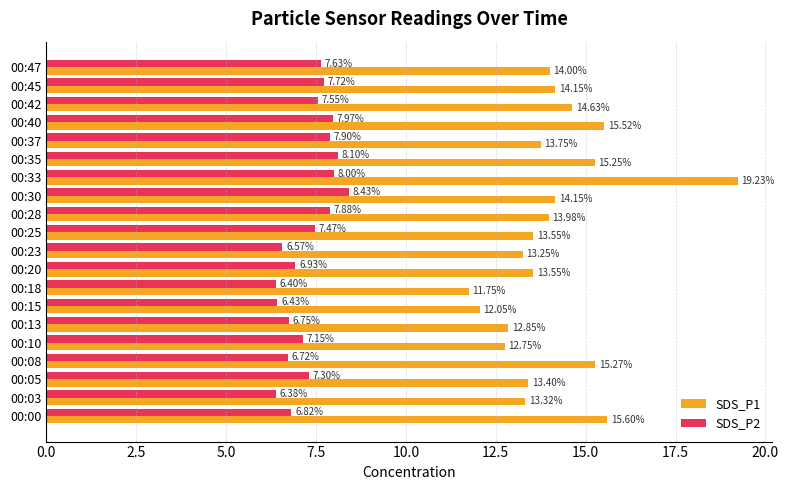

What is the average value of the SDS_P1 series?

14.1